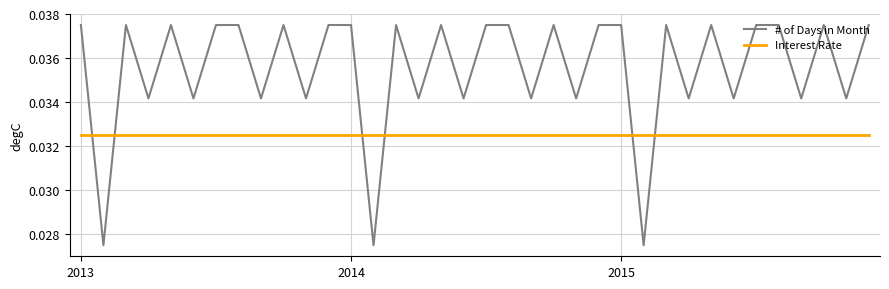

At how many categories does at least one series exceed 0?

36